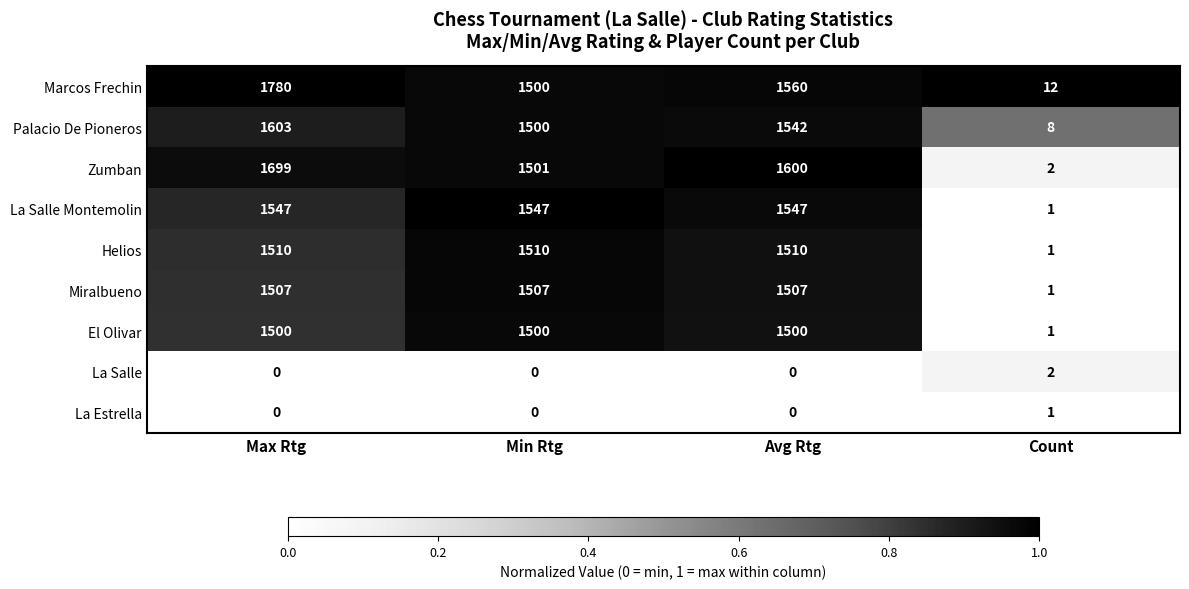

At how many categories does at least one series exceed 0?

4